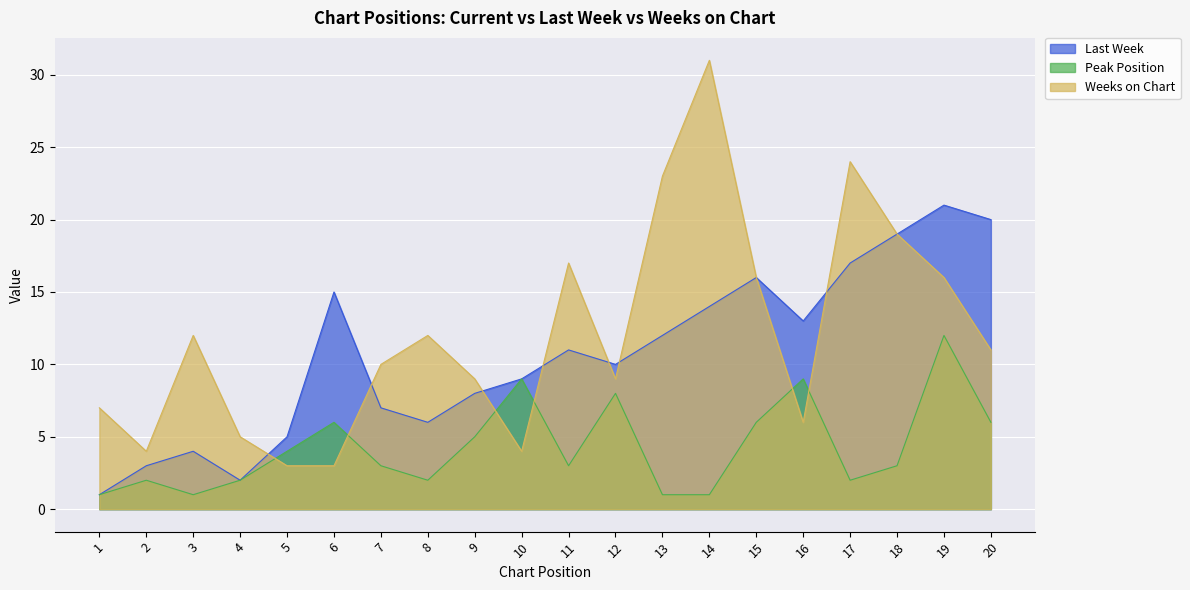

Is the value of Last Week at 19 greater than the value of Weeks on Chart at 15?

Yes